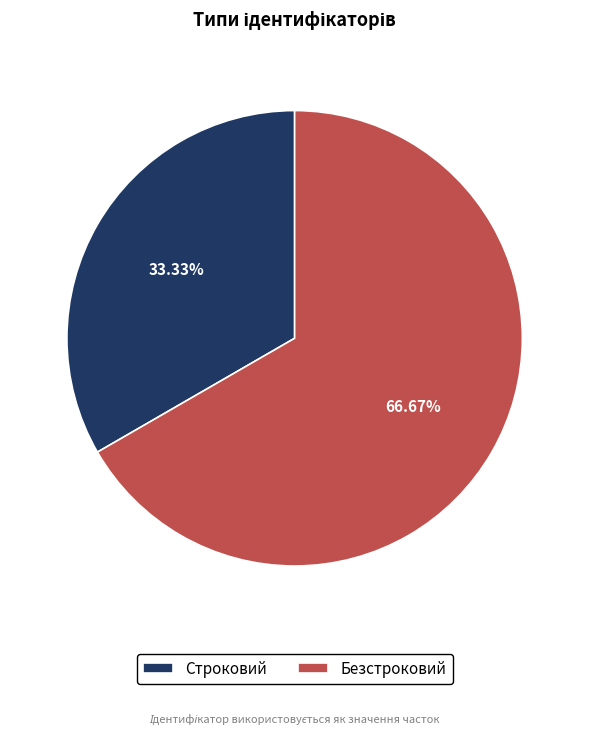

Rank the categories by value from highest to lowest.

Безстроковий, Строковий